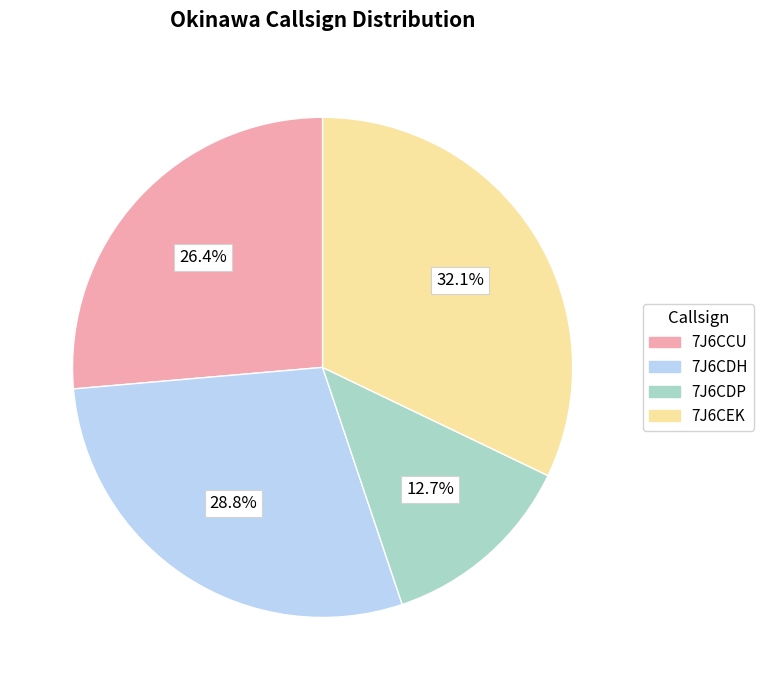

What is the ratio of the value at 7J6CDH to the value at 7J6CDP?

2.3